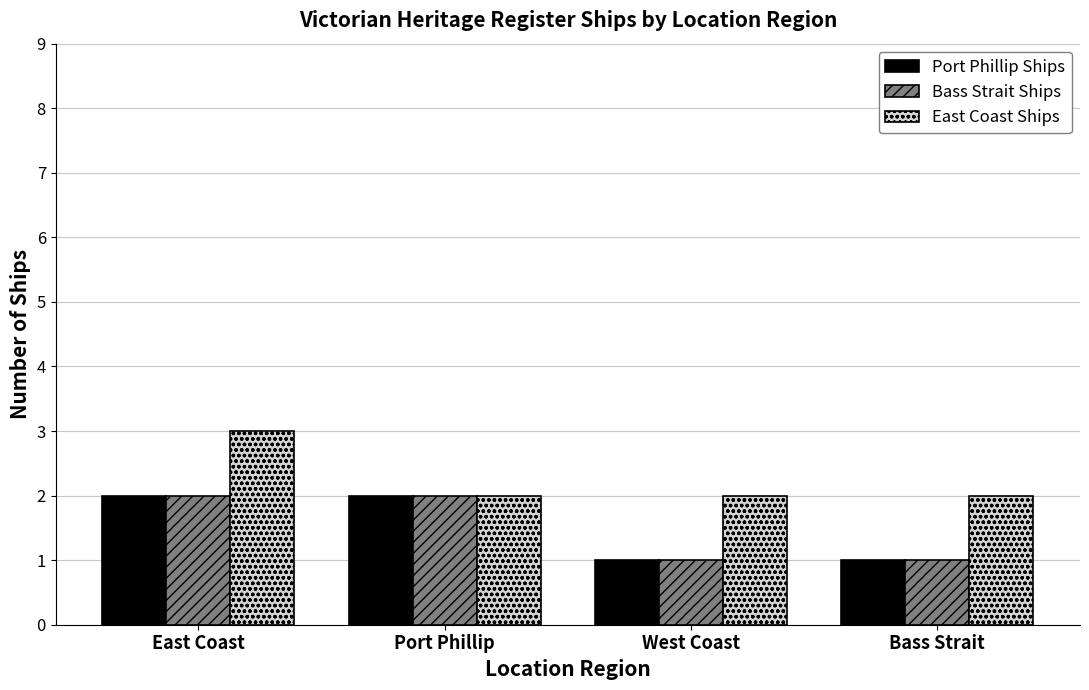

What are all the series names shown in the legend?

Port Phillip Ships, Bass Strait Ships, East Coast Ships